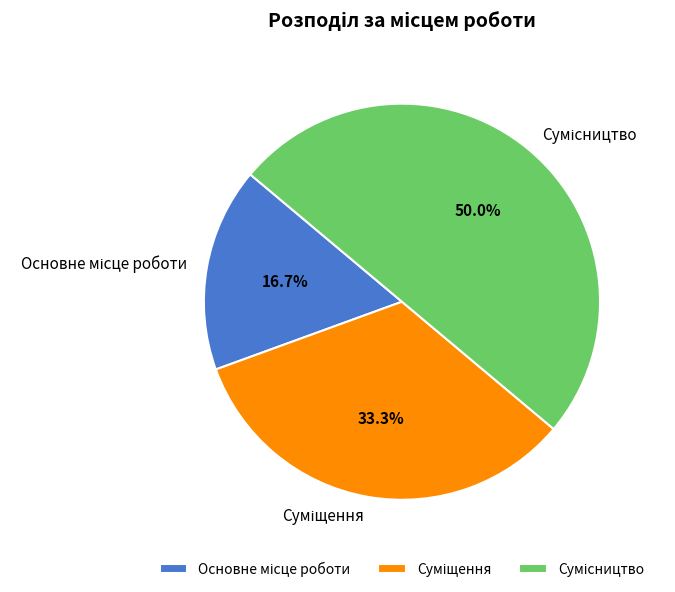

Which slice is the smallest?

Основне місце роботи